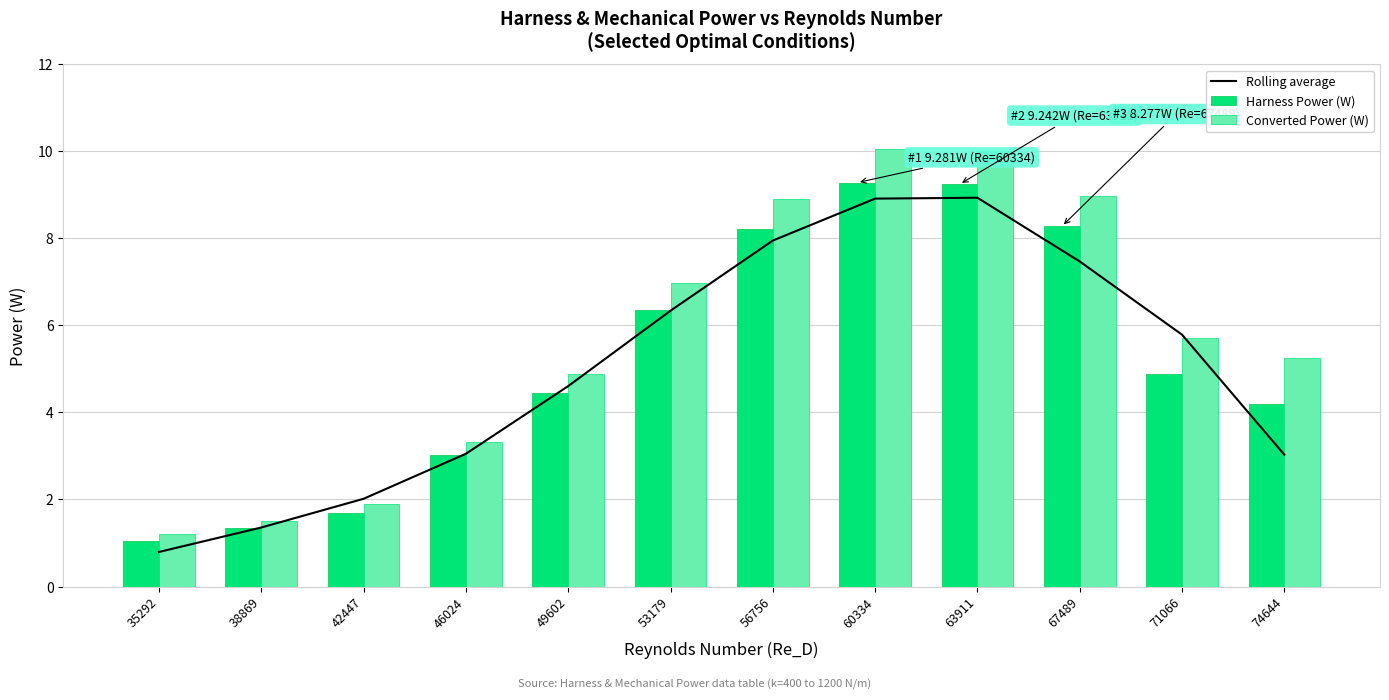

Reading left to right, list all the values displayed in this chart.

Rolling average: 0.8	1.4	2.0	3.1	4.6	6.3	7.9	8.9	8.9	7.5	5.8	3.0
Harness Power (W): 1.0	1.3	1.7	3.0	4.4	6.3	8.2	9.3	9.2	8.3	4.9	4.2
Converted Power (W): 1.2	1.5	1.9	3.3	4.9	7.0	8.9	10.1	10.0	9.0	5.7	5.2